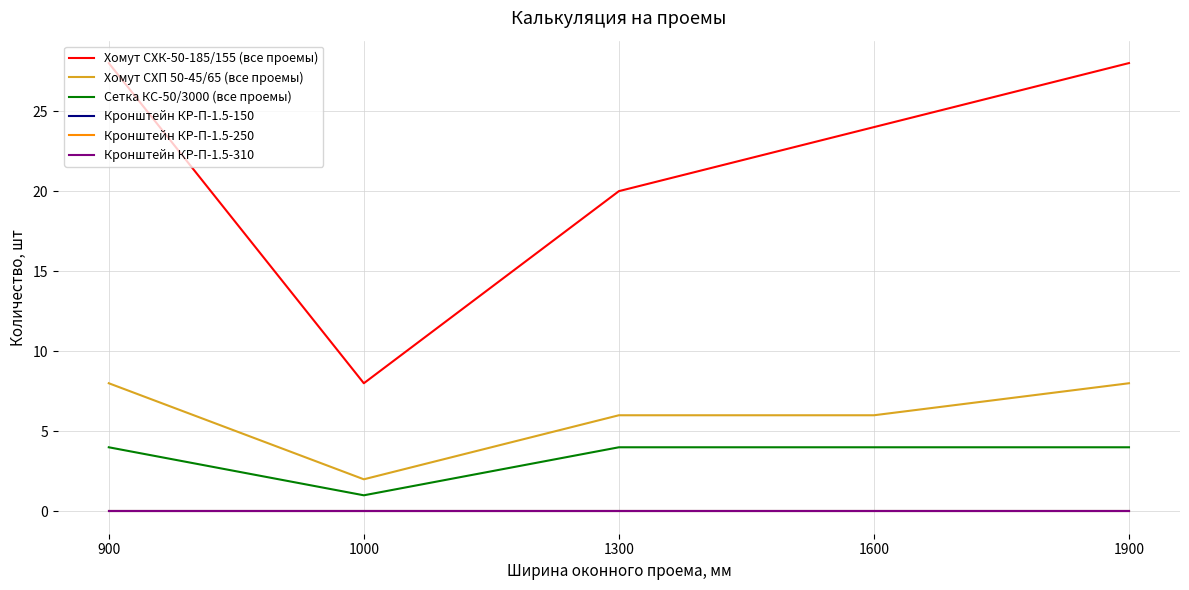

Does the chart display data point markers on the line(s)?

No